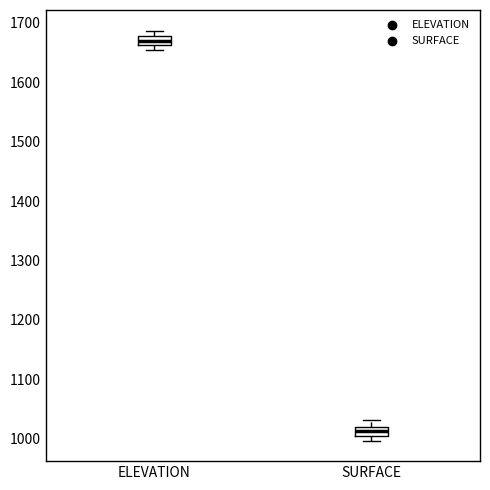

Reading left to right, read every box against the y-axis: the position of its median line, the range the box covers, and the ends of its whiskers. The values are not printed on the chart, so give them approximately, as read against the axis.

ELEVATION: median 1670, box 1660 to 1680, whiskers 1650 to 1690
SURFACE: median 1010, box 1000 to 1020, whiskers 1000 (below the box's lower edge) to 1030